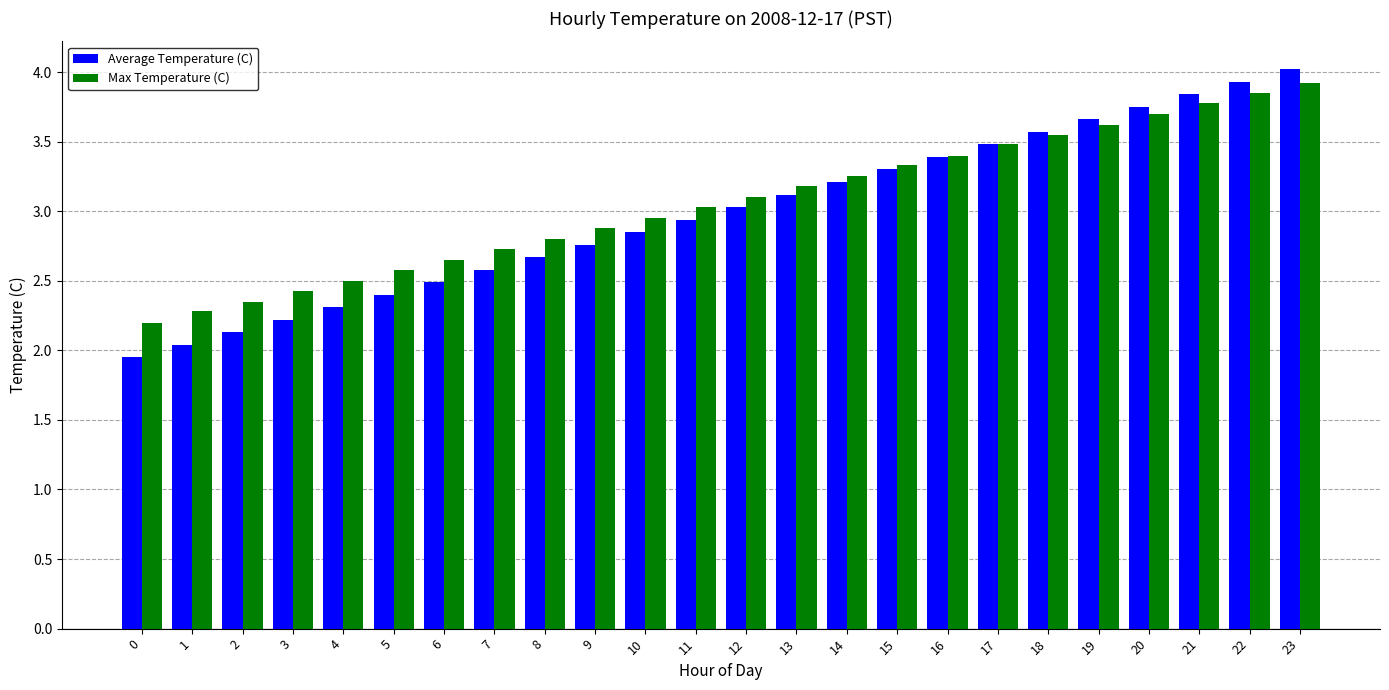

Does the chart contain any negative values?

No